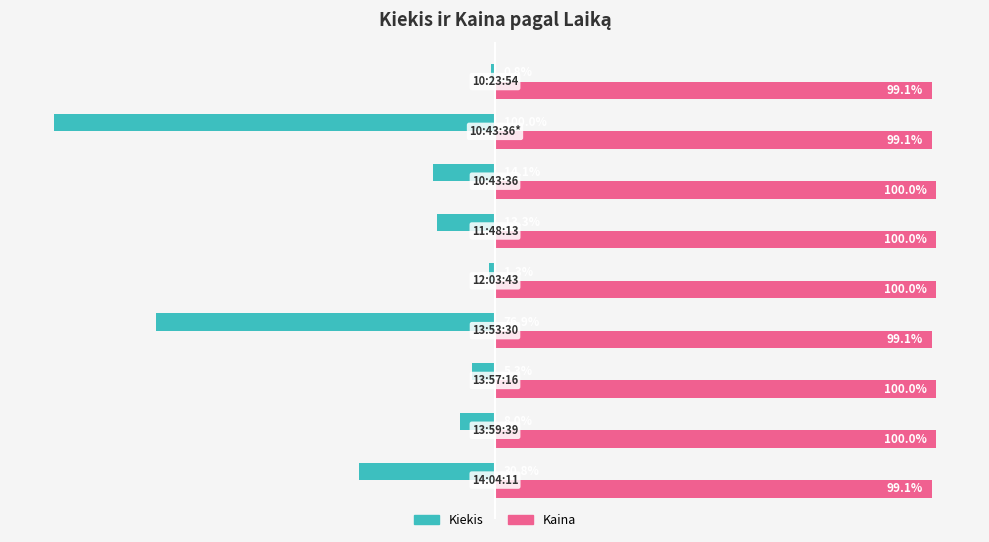

Rank the series by their maximum value, from lowest to highest.

Kiekis, Kaina